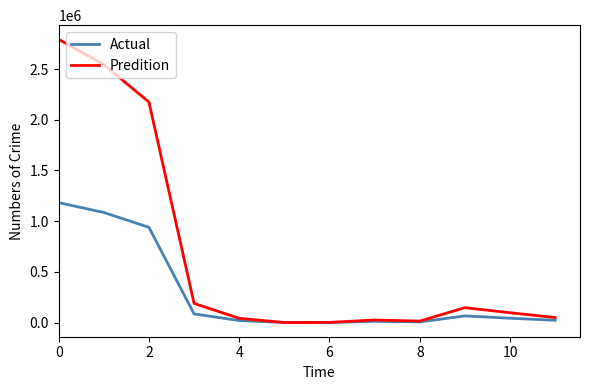

Which series has the largest total across all categories?

Predition